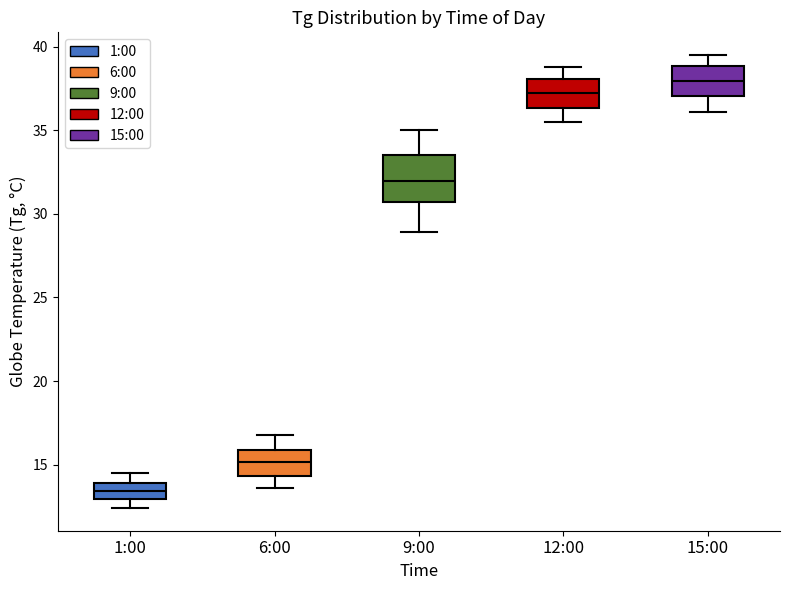

Which box has the lowest median line?

1:00